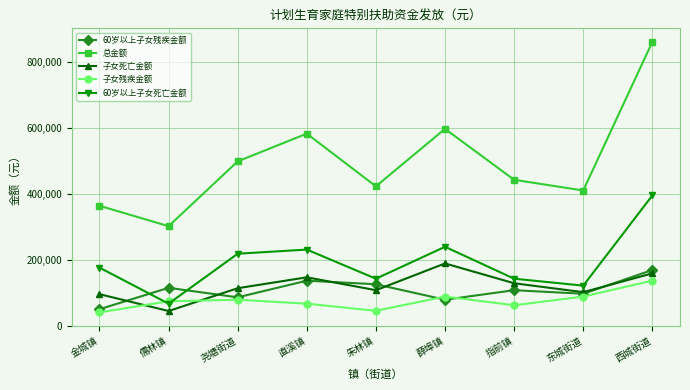

What is the highest value of the 60岁以上子女残疾金额 series?

169200